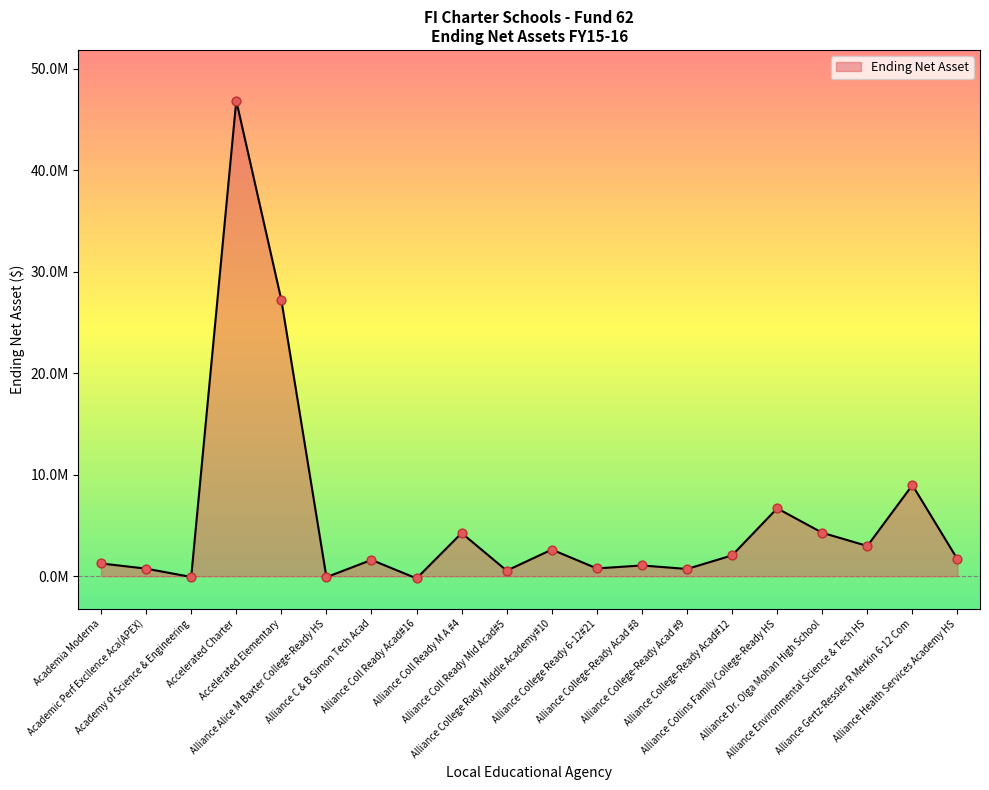

Between Alliance Health Services Academy HS and Academic Perf Excllence Aca(APEX), which is larger?

Alliance Health Services Academy HS